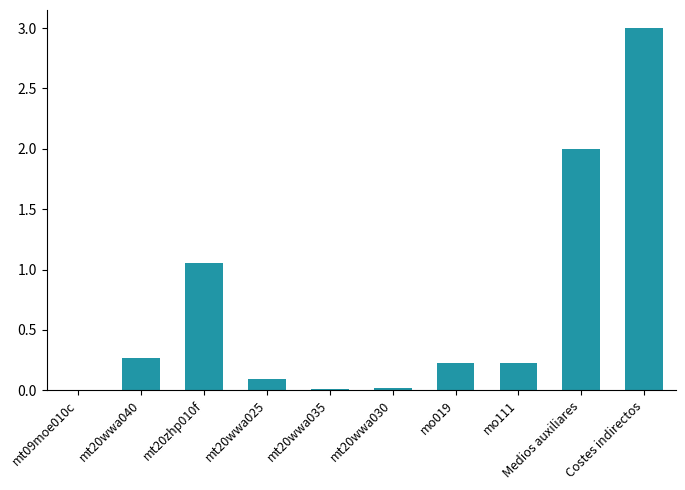

Which has a higher value, Medios auxiliares or mt20wwa040?

Medios auxiliares